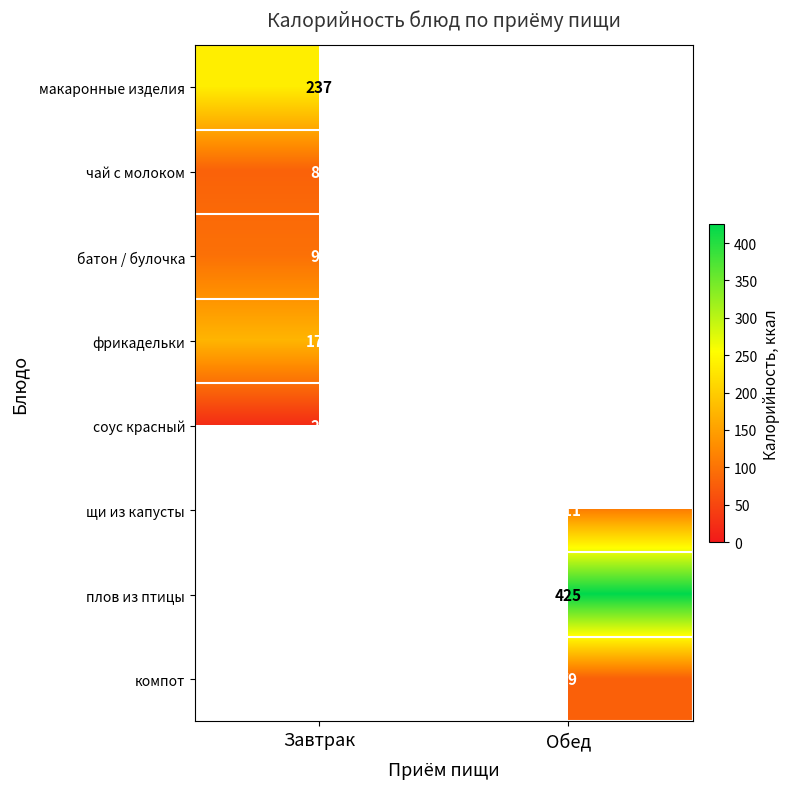

What is the highest value of the батон / булочка series?

158